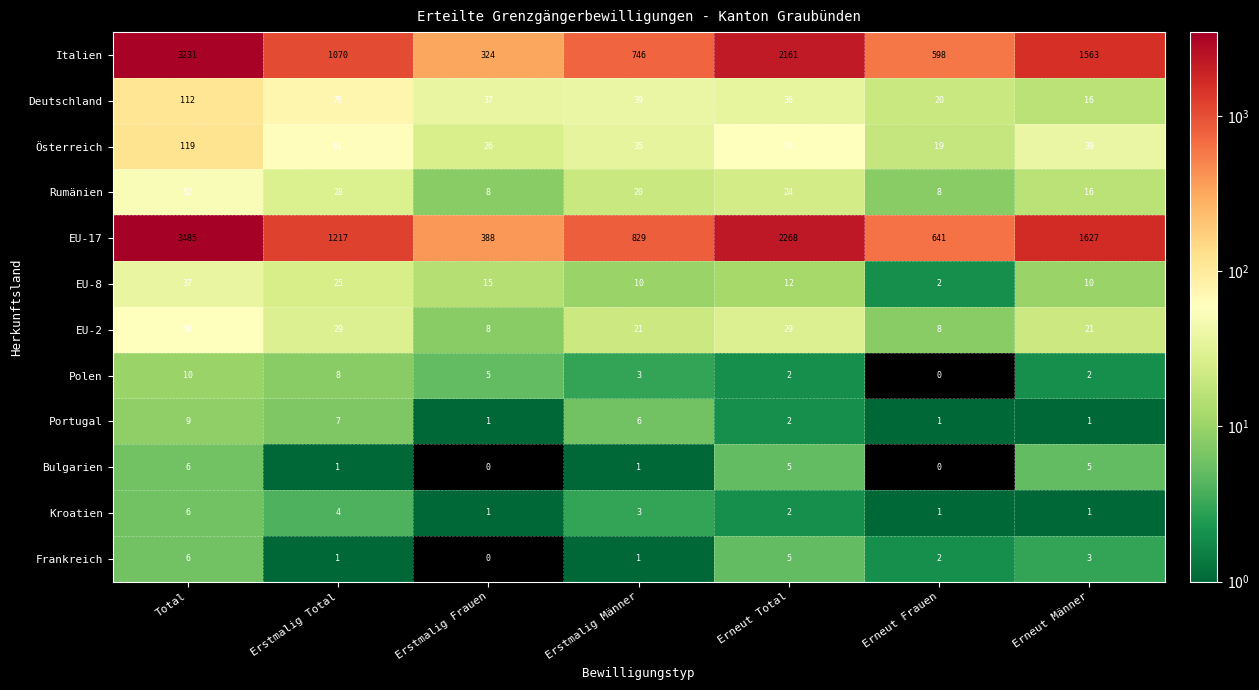

Between Erneut Total and Erneut Frauen, which series saw the biggest shift?

EU-17